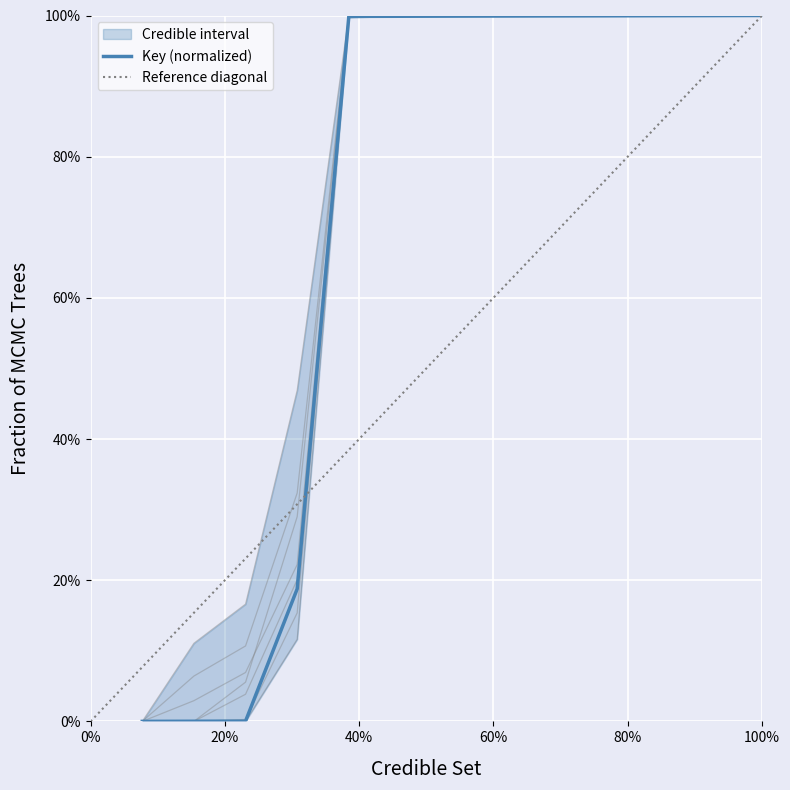

Does the chart display data point markers on the line(s)?

No